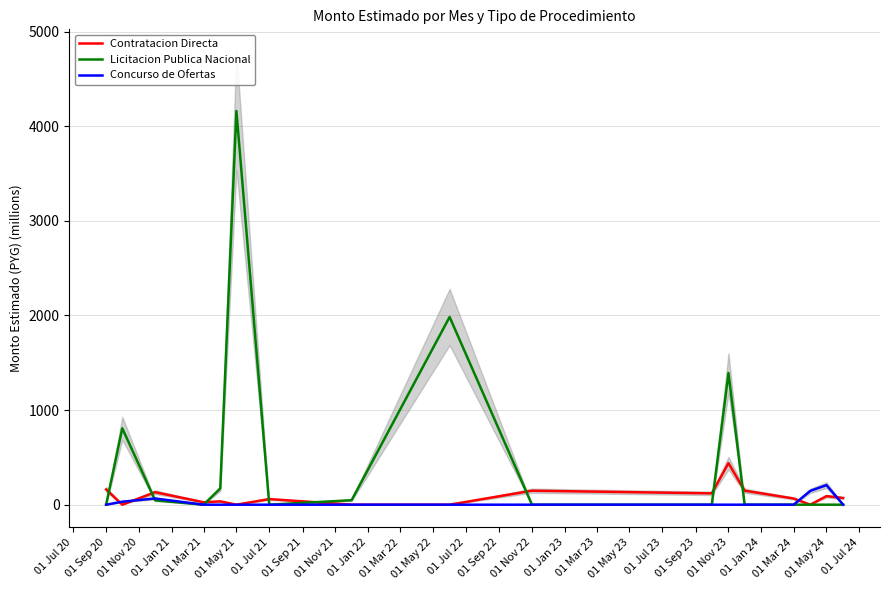

Reading left to right, list all the values displayed in this chart.

Contratacion Directa: 161.5	0.0	132.0	25.8	35.3	0.0	59.3	0.0	0.0	147.8	119.9	439.1	148.2	65.4	0.0	90.2	70.9
Licitacion Publica Nacional: 0.0	807.5	46.0	0.0	171.3	4161.6	0.0	47.5	1984.3	0.0	0.0	1392.2	0.0	0.0	0.0	0.0	0.0
Concurso de Ofertas: 0.0	31.4	65.7	0.0	0.0	0.0	0.0	0.0	0.0	0.0	0.0	0.0	0.0	0.0	146.2	206.7	0.0